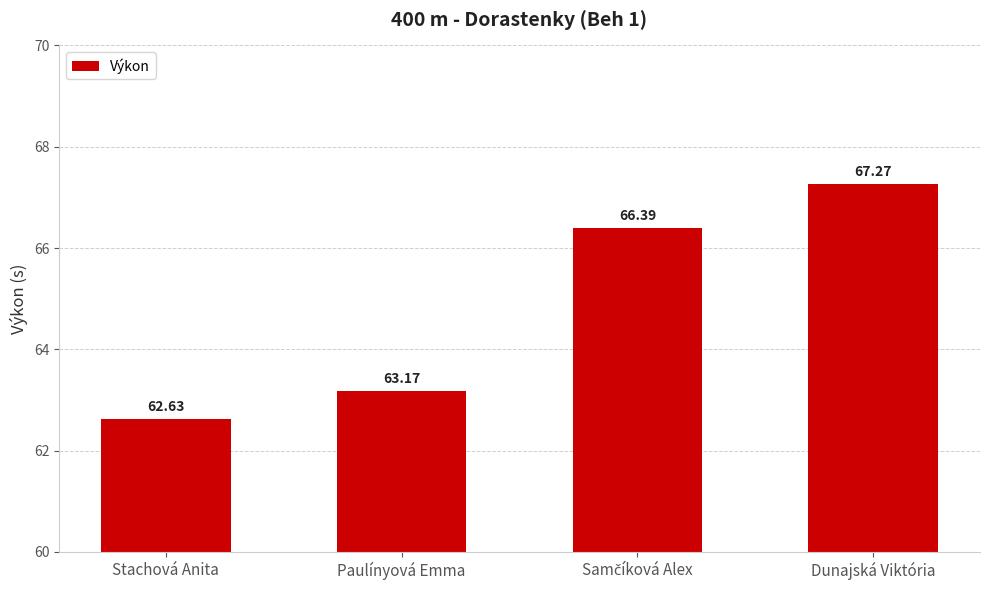

What is the average value?

64.9